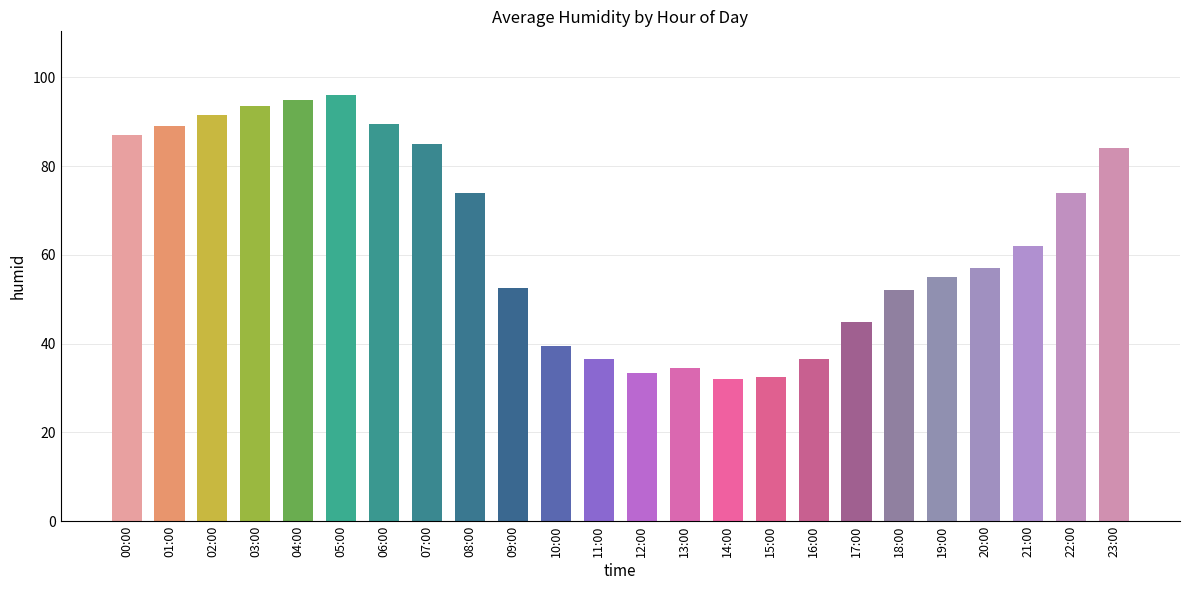

What is the maximum value shown in the chart?

96.0